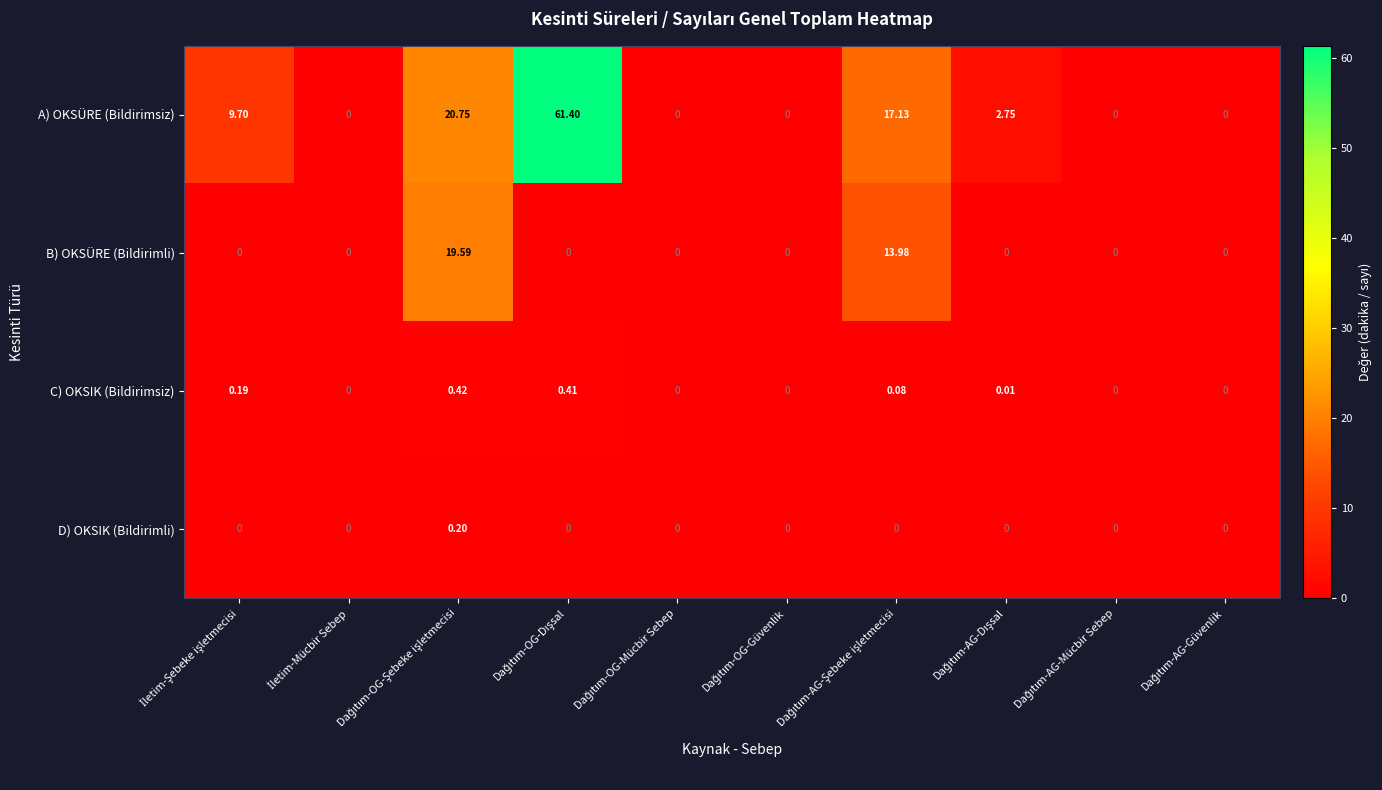

Which series has the largest range (max minus min)?

A) OKSÜRE (Bildirimsiz)